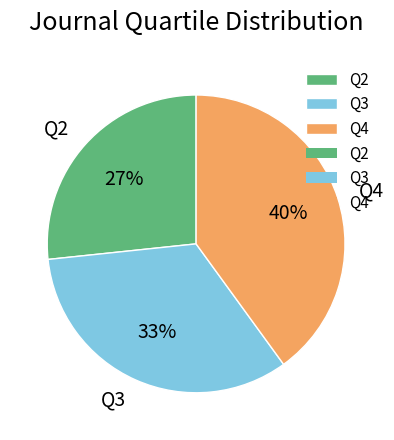

To the nearest percent, what percentage of the pie is Q3?

33%